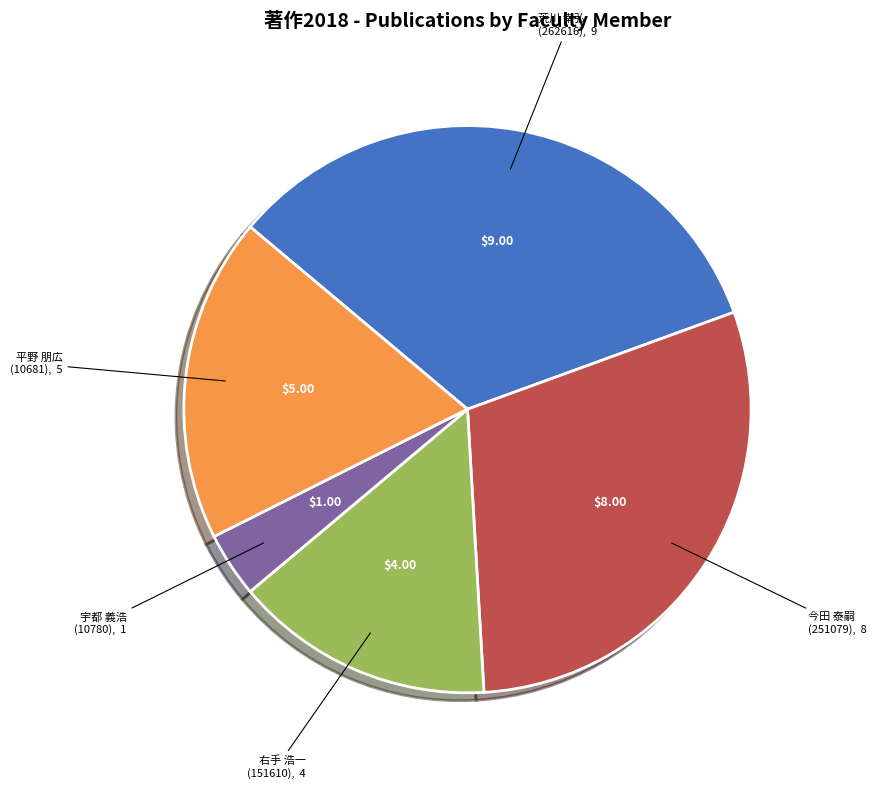

Is there any slice that represents more than half of the pie?

No